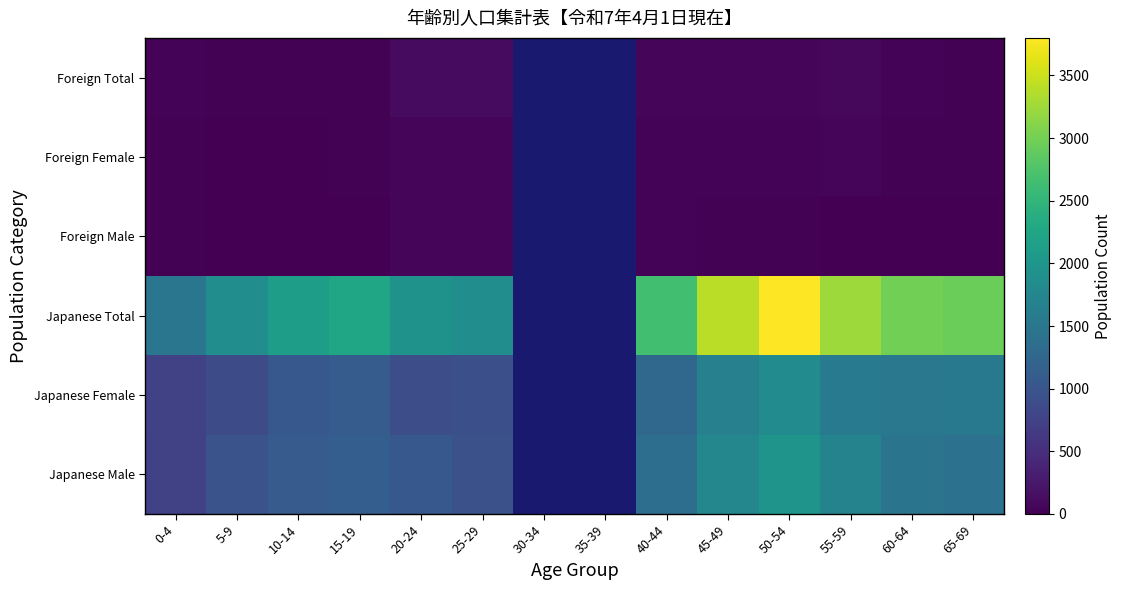

The value of Japanese Male at 50-54 is 1967.0. True or false?

True